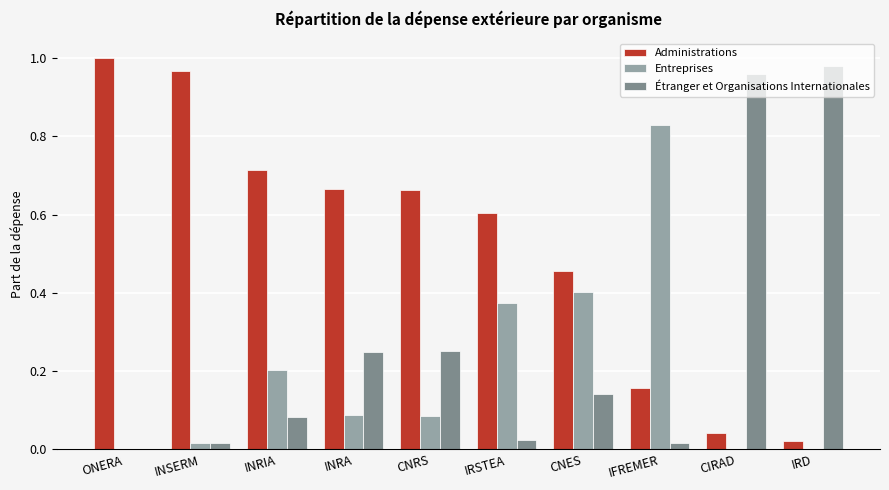

What is the sum of all Administrations values?

5.3